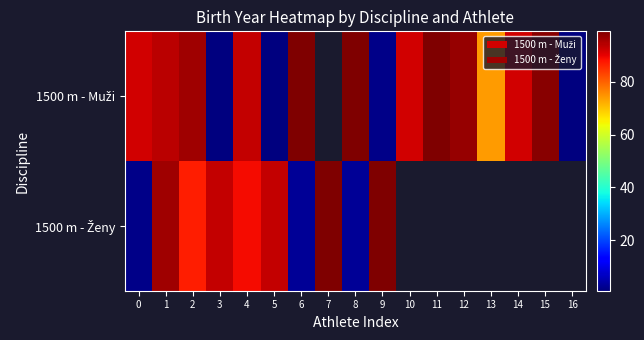

At which category does the chart reach its minimum across all series?

3